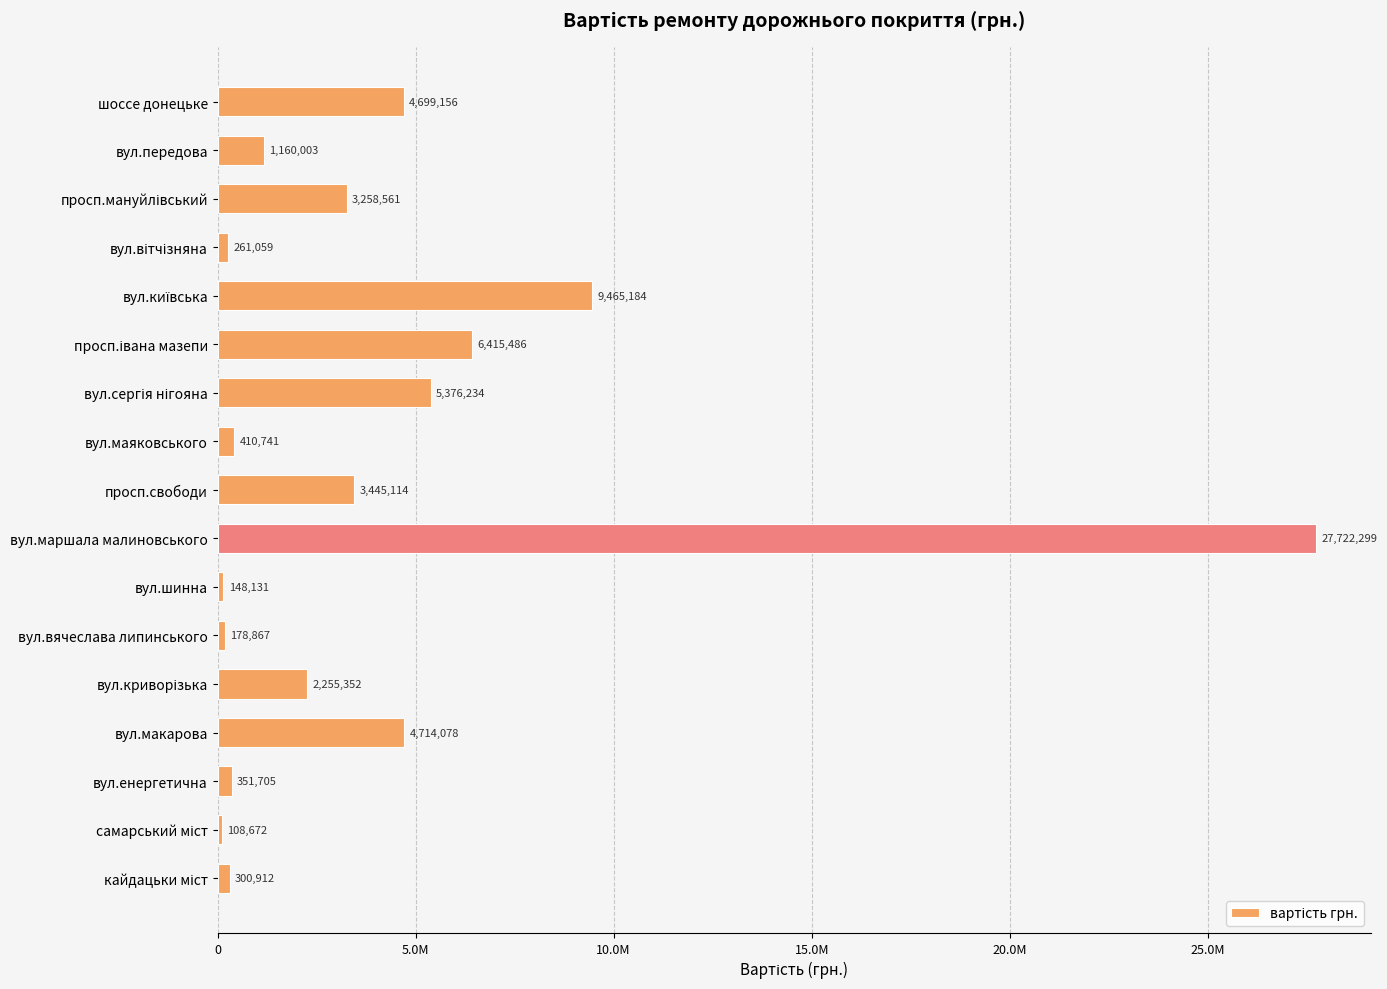

Does the chart contain any negative values?

No